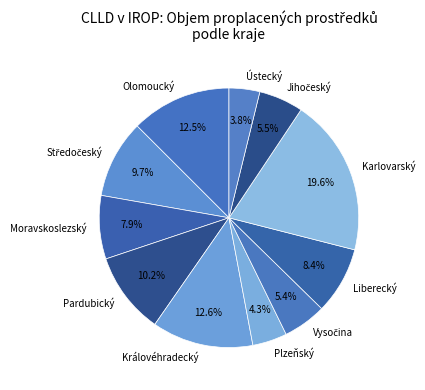

Does any single category account for the majority?

No